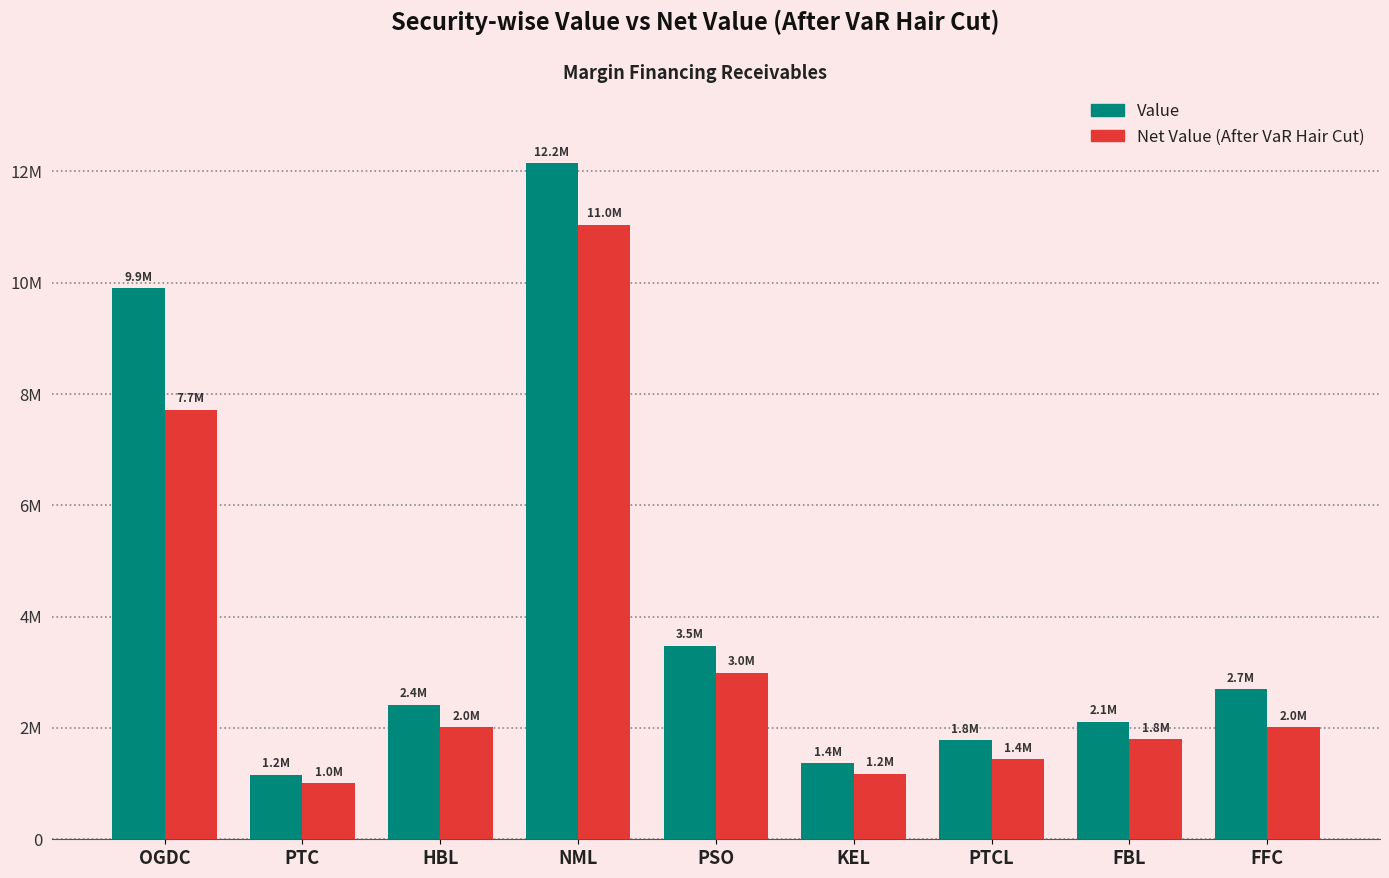

Are the bars horizontal?

No